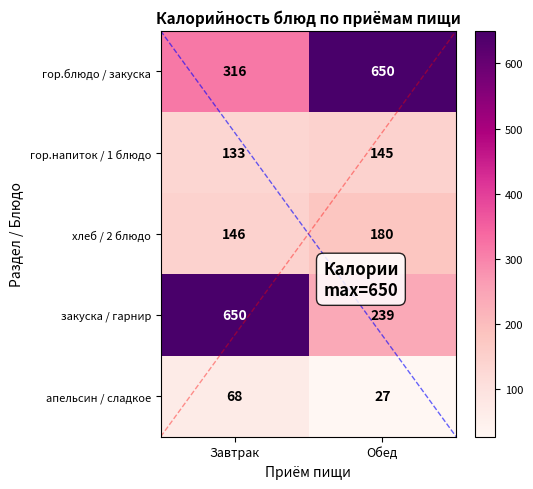

What is the minimum value for гор.напиток / 1 блюдо?

133